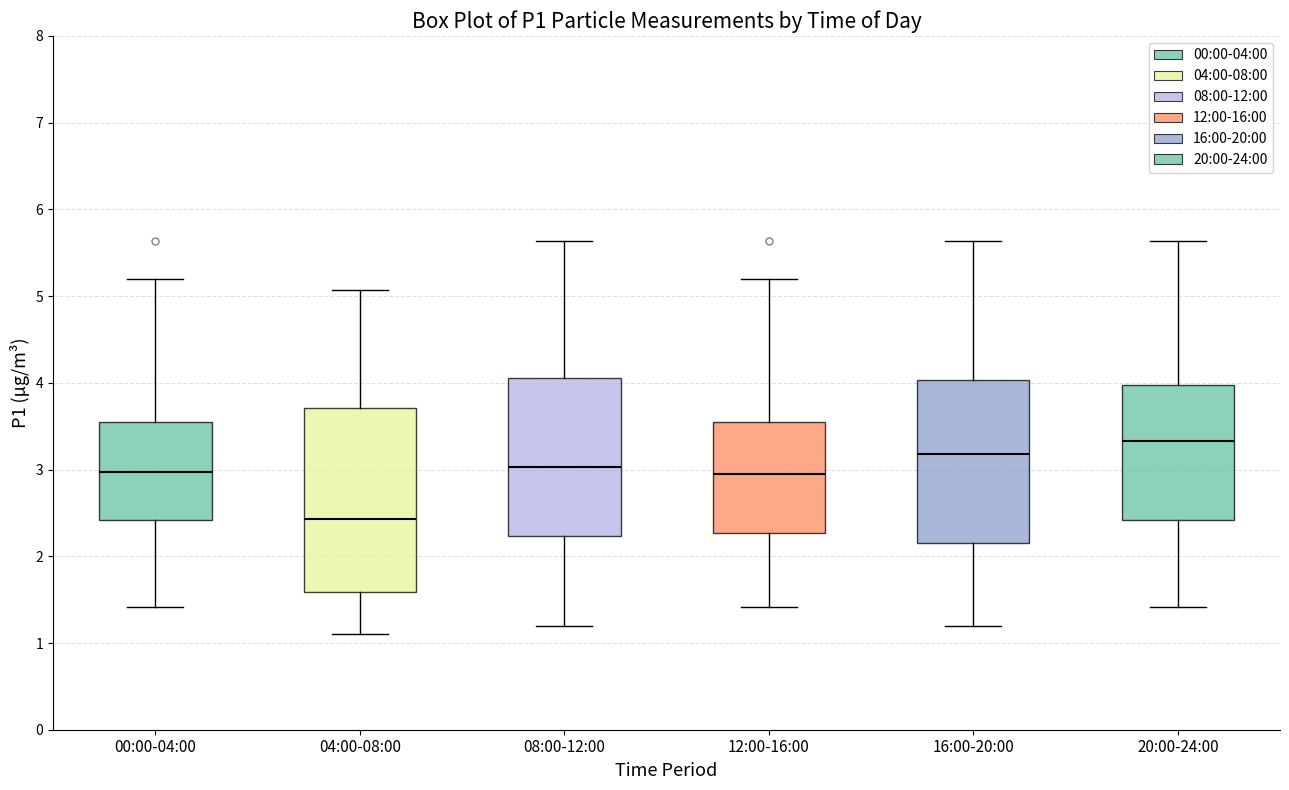

Reading left to right, read every box against the y-axis: the position of its median line, the range the box covers, and the ends of its whiskers. The values are not printed on the chart, so give them approximately, as read against the axis.

00:00-04:00: median 3.0, box 2.4 to 3.6, whiskers 1.4 to 5.2
04:00-08:00: median 2.4, box 1.6 to 3.7, whiskers 1.1 to 5.1
08:00-12:00: median 3.0, box 2.2 to 4.1, whiskers 1.2 to 5.6
12:00-16:00: median 2.9, box 2.3 to 3.6, whiskers 1.4 to 5.2
16:00-20:00: median 3.2, box 2.2 to 4.0, whiskers 1.2 to 5.6
20:00-24:00: median 3.3, box 2.4 to 4.0, whiskers 1.4 to 5.6